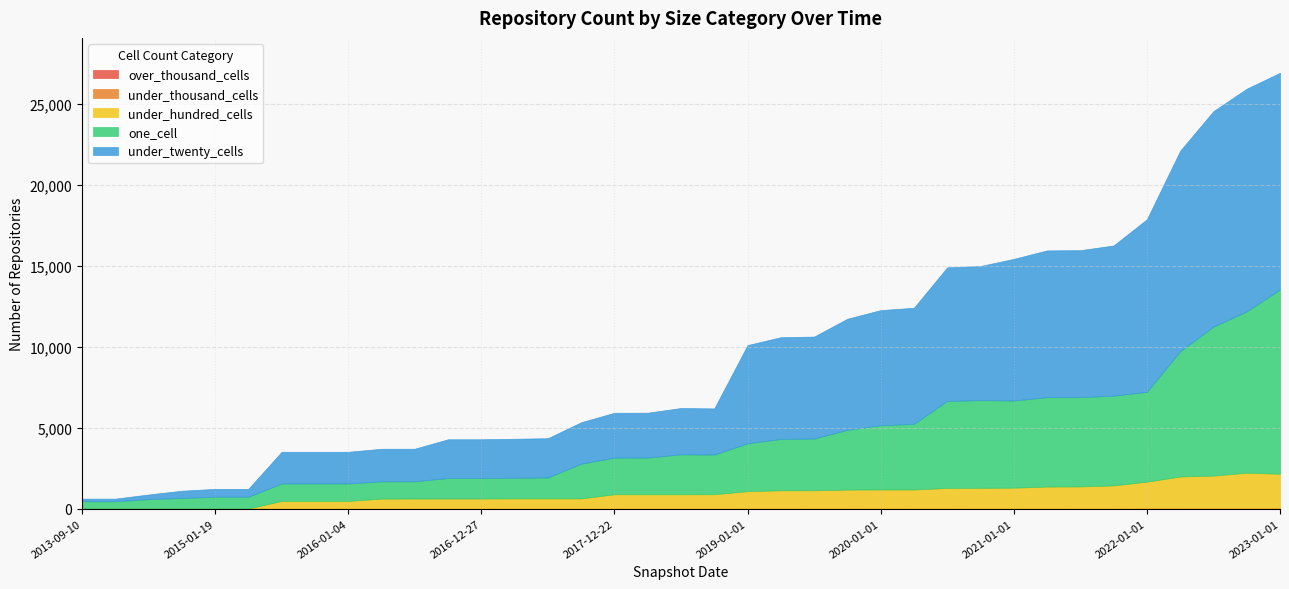

List the series in order of their peak value, highest first.

under_twenty_cells, one_cell, under_hundred_cells, under_thousand_cells, over_thousand_cells